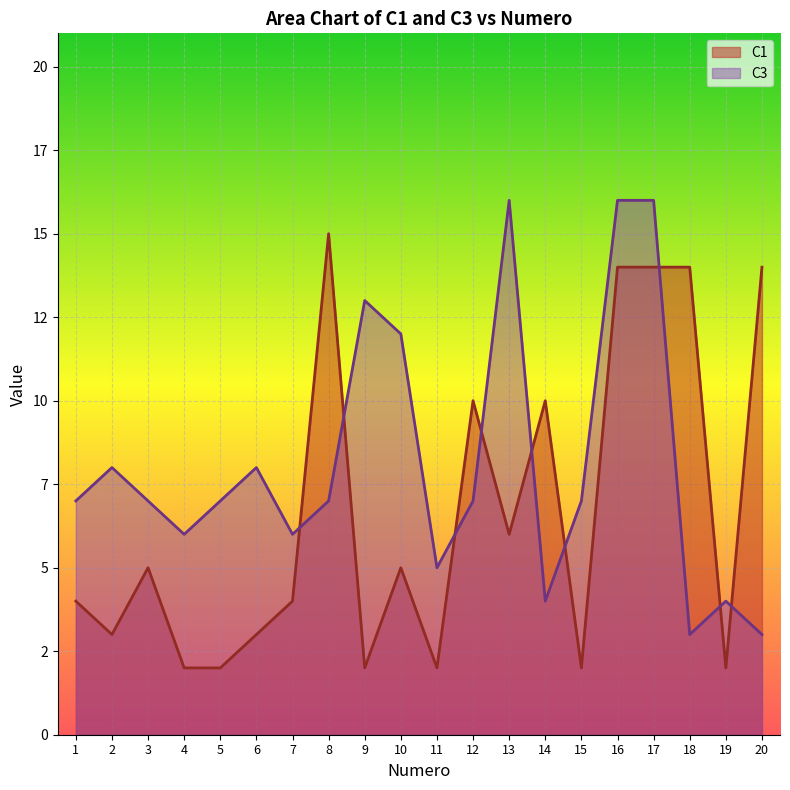

What is the value of the C3 point at the 16th from the left?

16